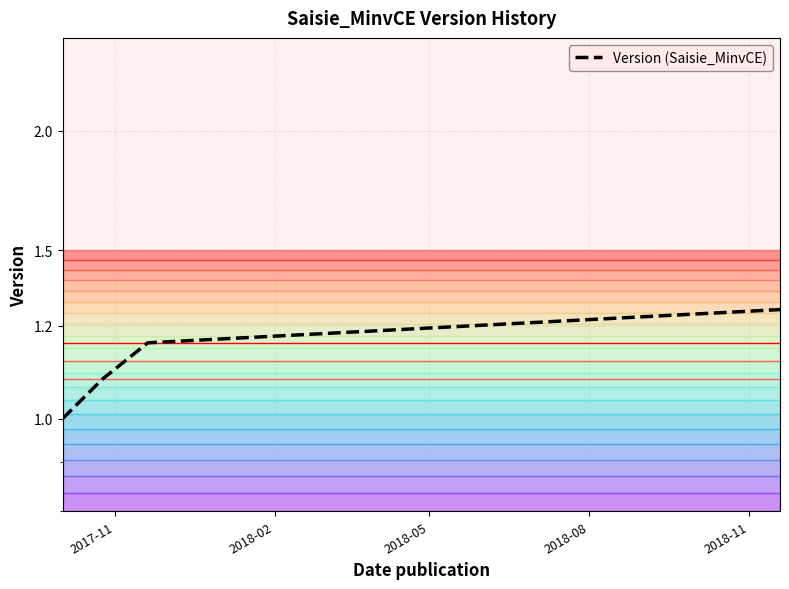

What is the greatest value displayed?

1.3